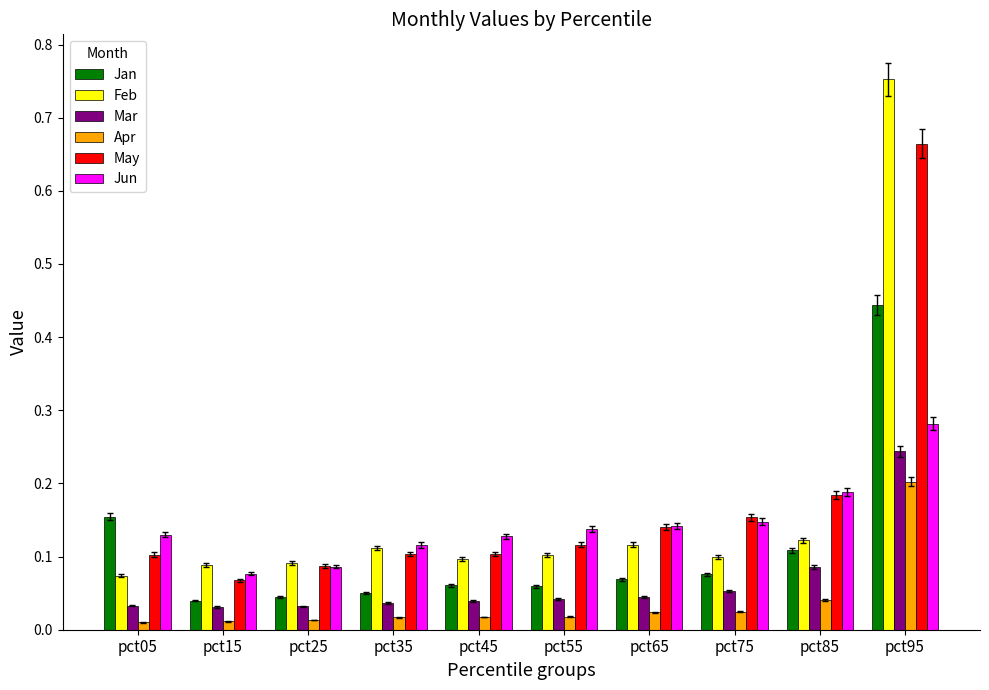

Count the Mar values in the range 0 to 1.

10